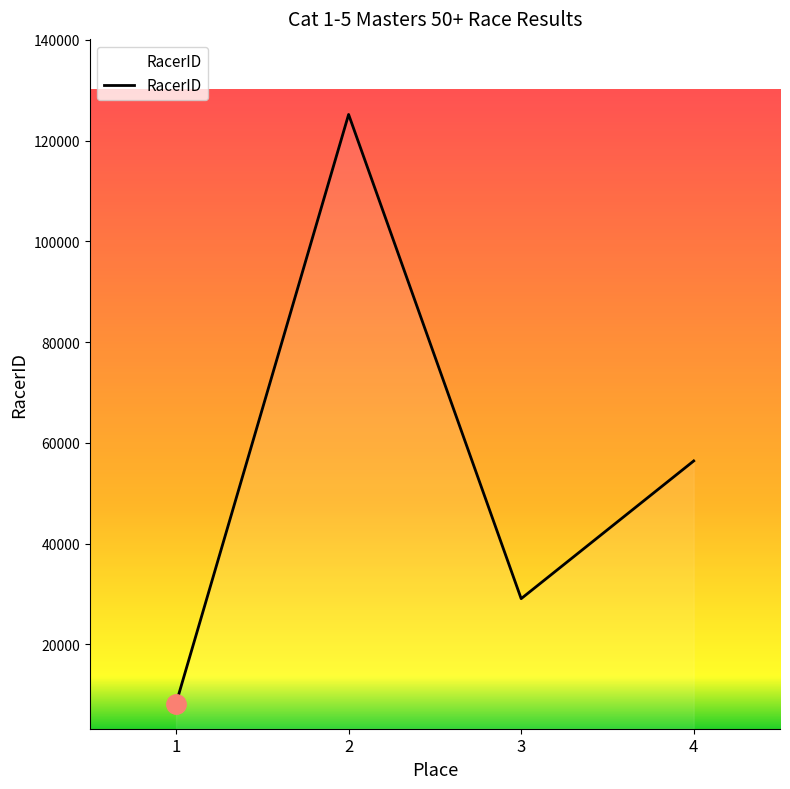

What is the change in value from 1 to 3?

+20811